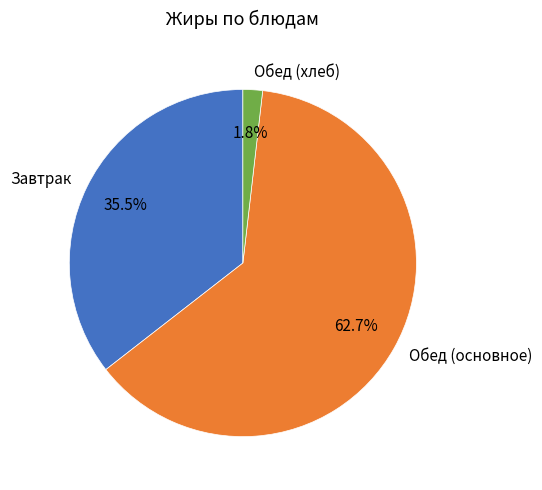

What is the ratio of the value at Обед (основное) to the value at Завтрак?

1.8